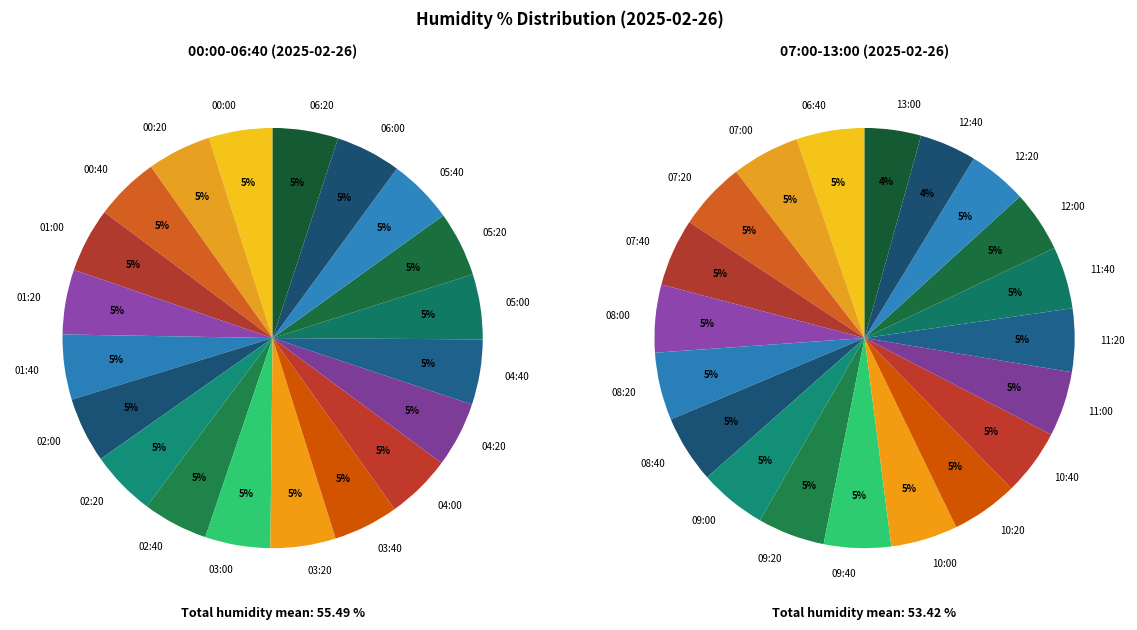

Which category has the biggest portion of the pie?

06:40